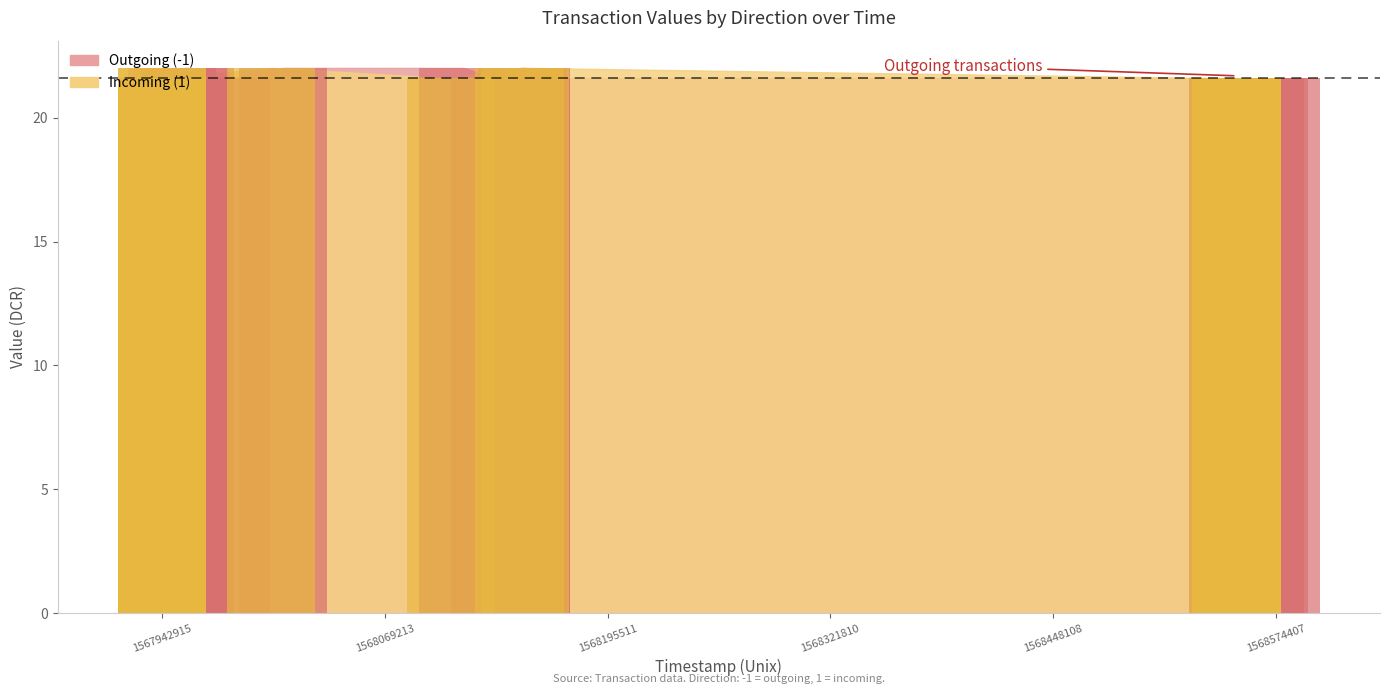

What is the value of the Incoming (1) bars bar at the 1st from the left?

21.6